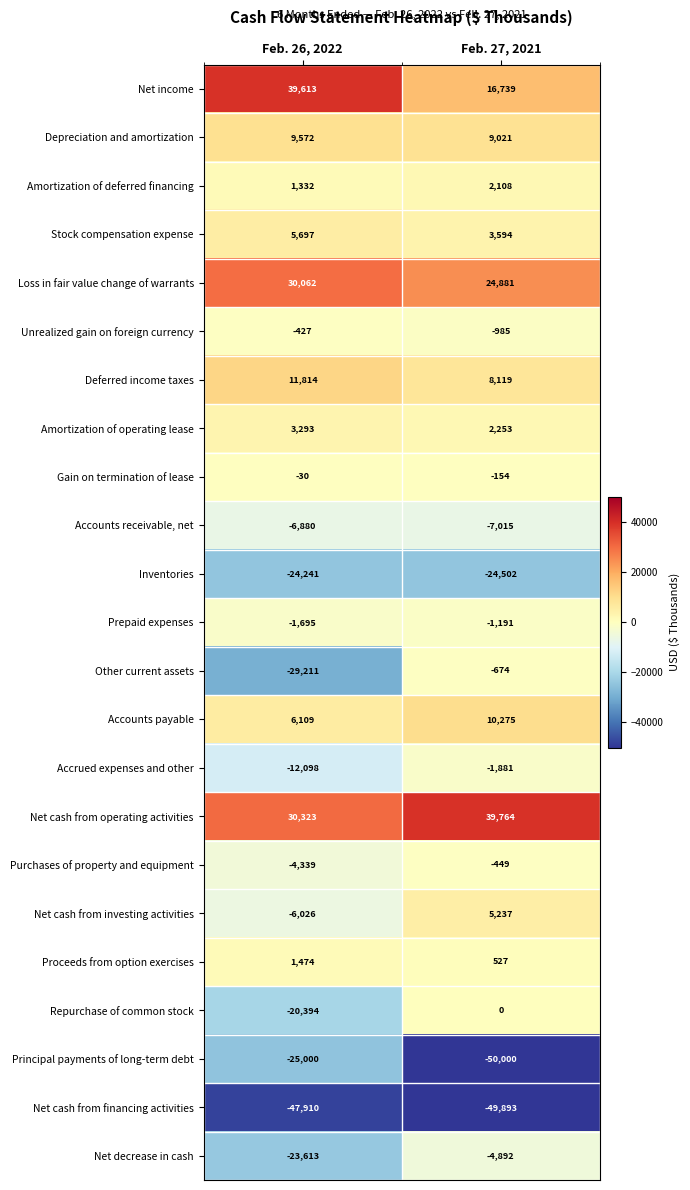

The Accounts payable series shows 10292 at Feb. 26, 2022. True or false?

False